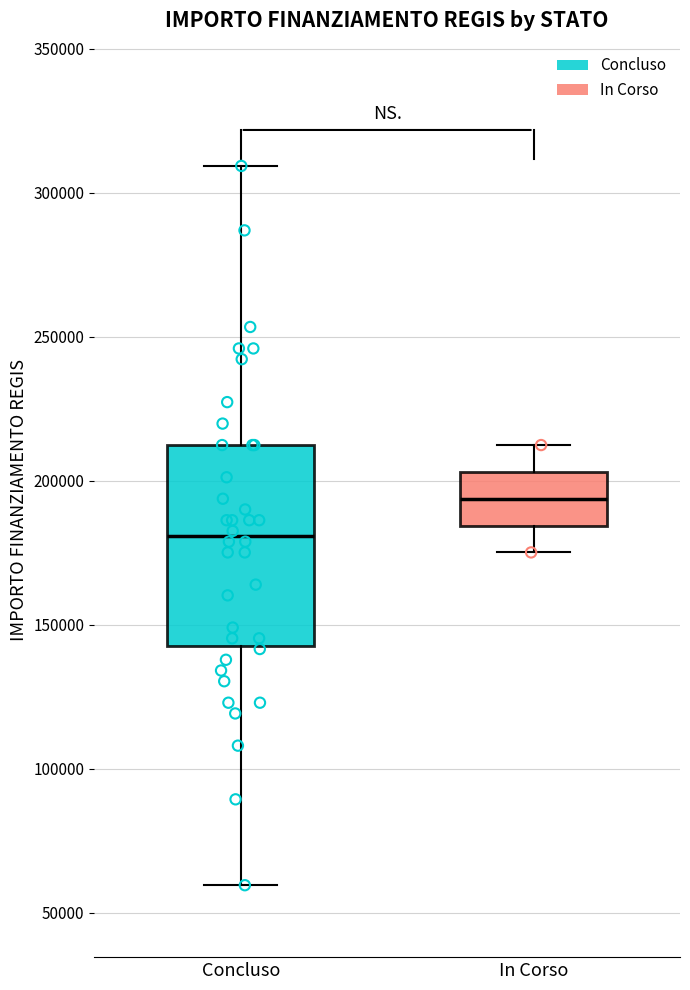

Which box's median line is the highest?

In Corso